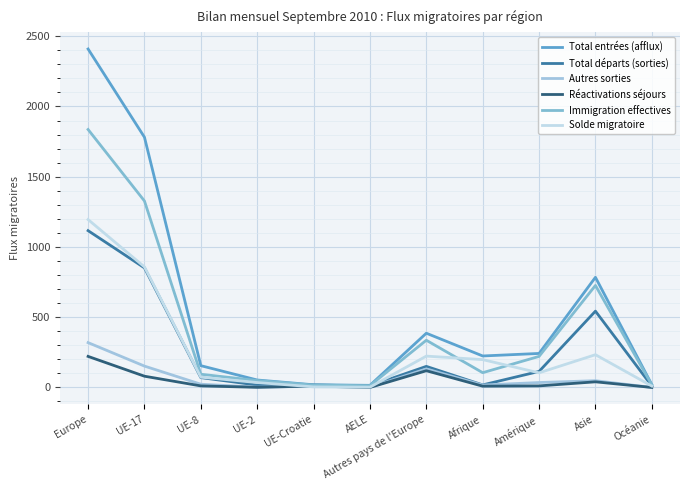

What is the value of the Total entrées (afflux) point at the 6th from the left?

15